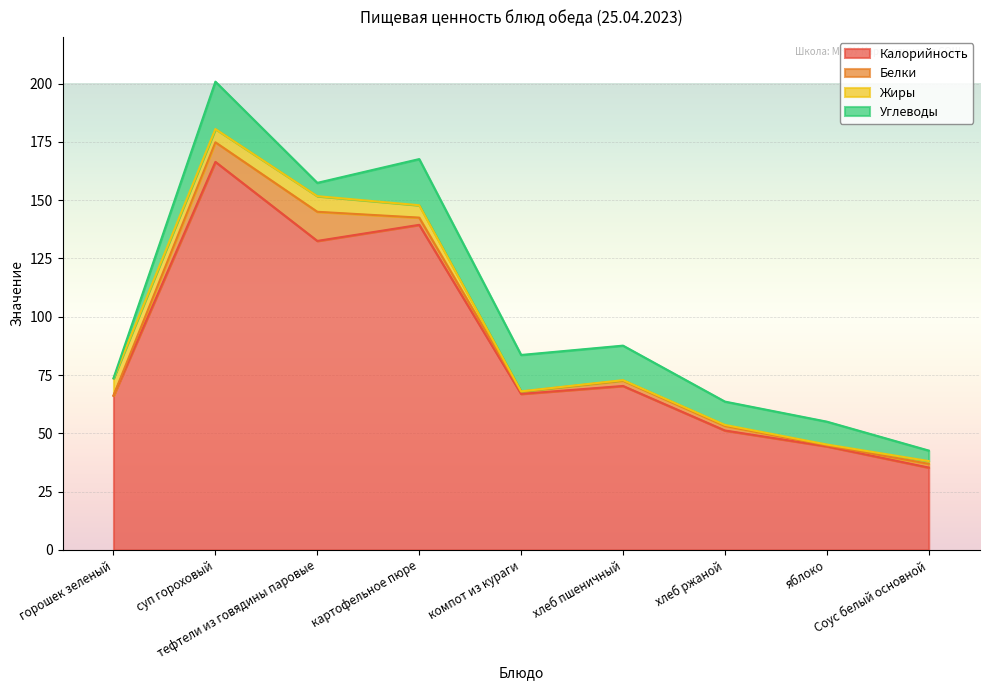

The value of Жиры at яблоко is 0.7. True or false?

False